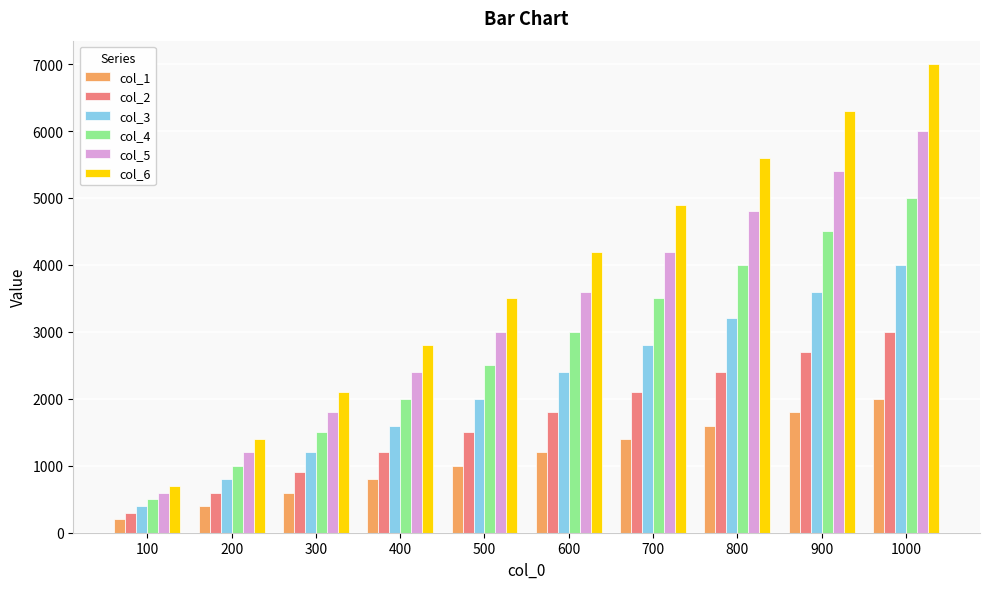

How many bars are there in total?

60